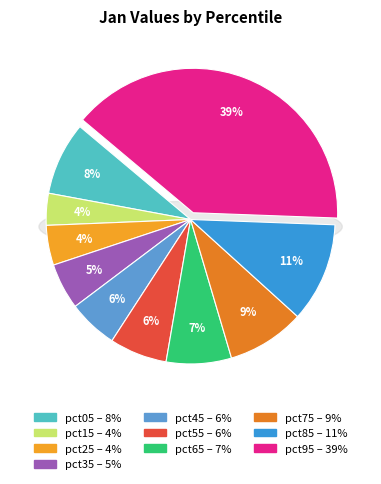

Which slice is the largest?

pct95